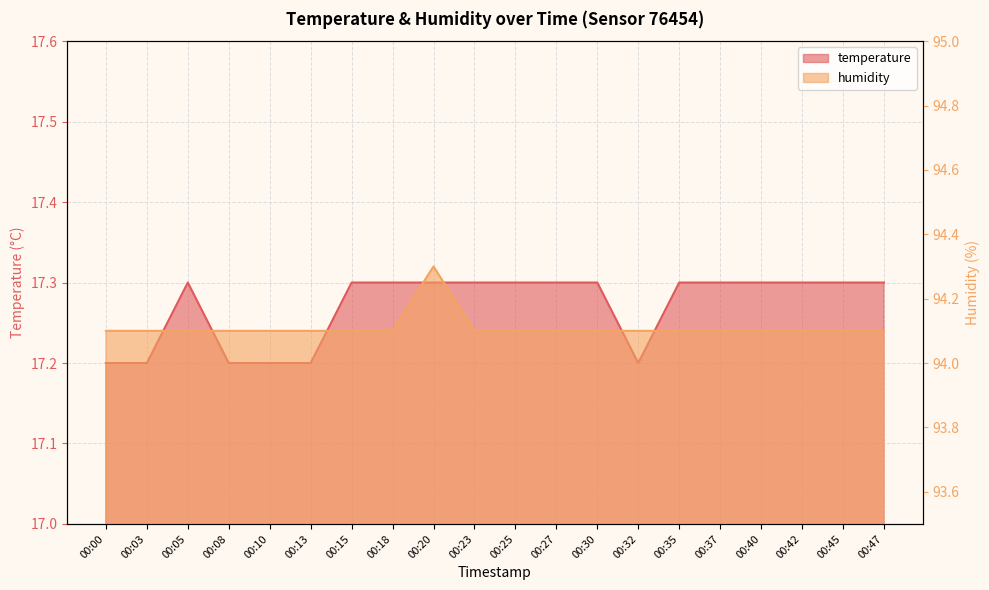

Which has a higher value, 00:23 or 00:42?

00:23